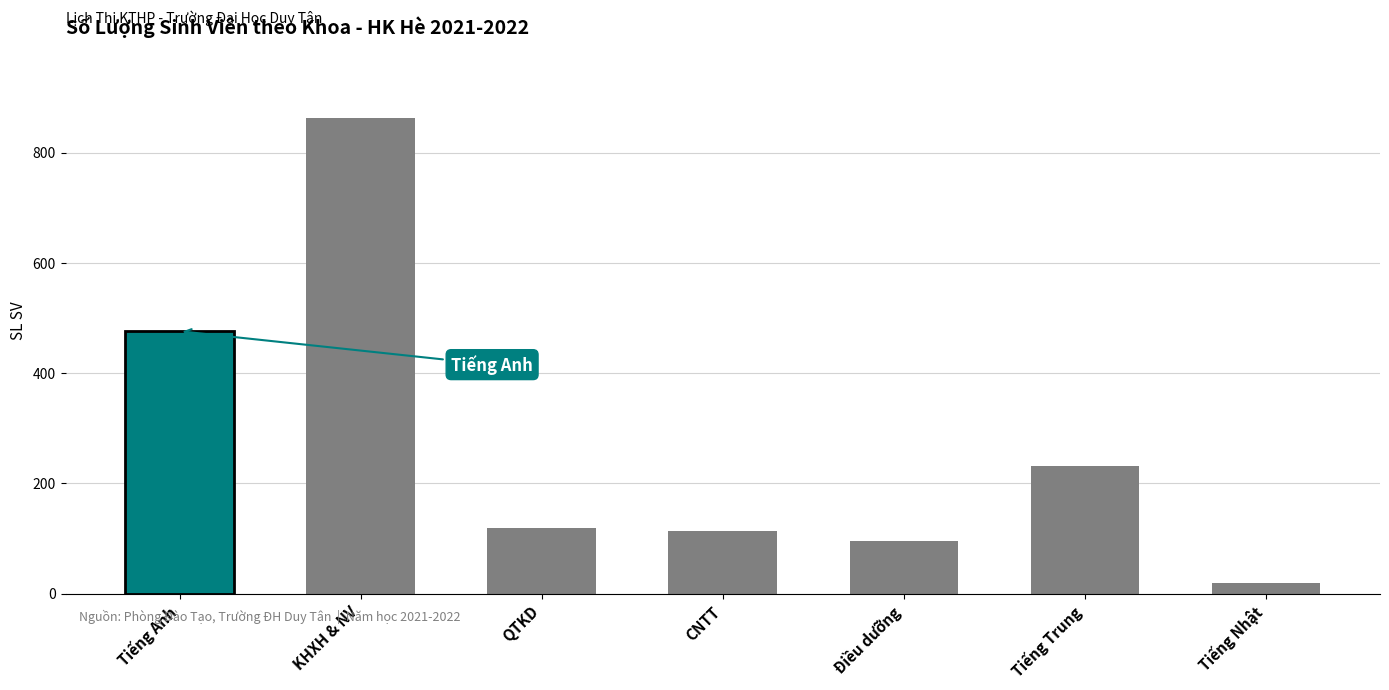

What is the approximate value at Tiếng Trung, to the nearest 10?

230